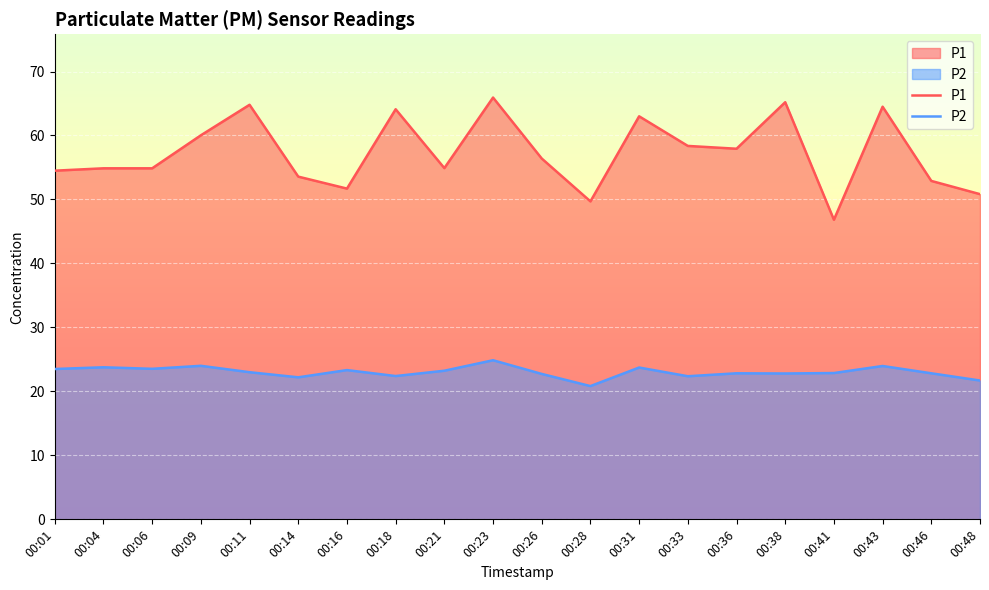

At how many categories does at least one series exceed 63?

5